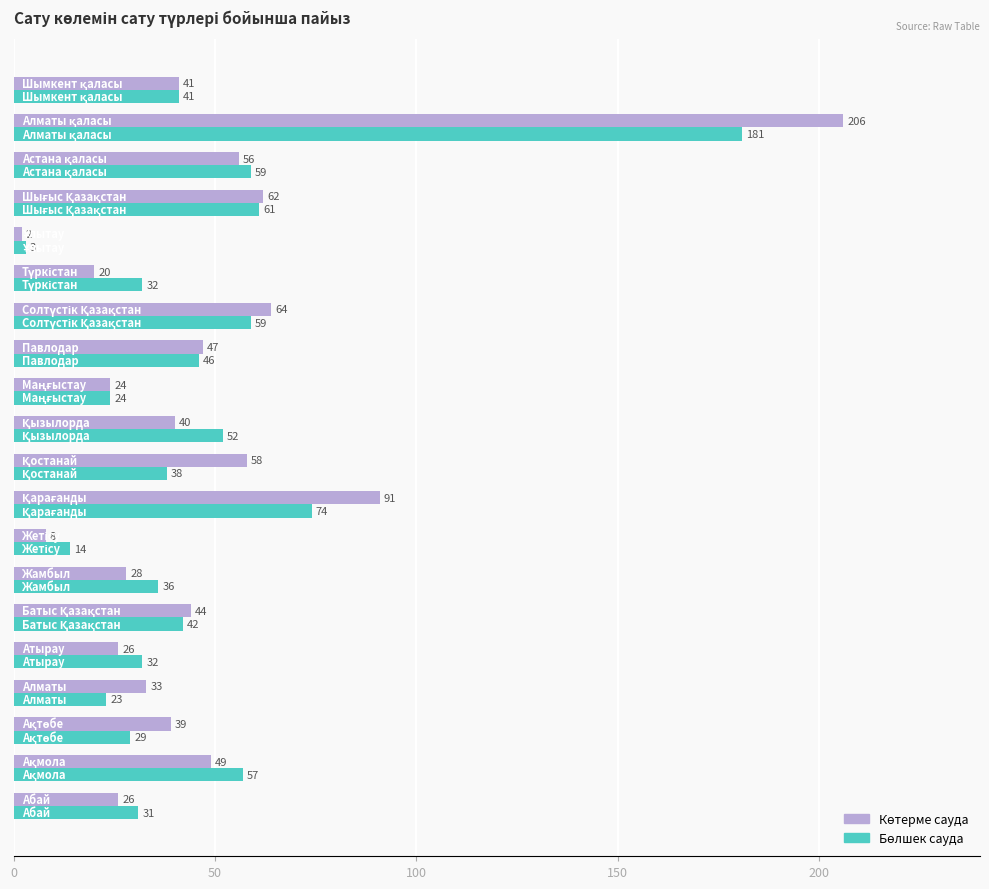

Count the number of data series in this chart.

2